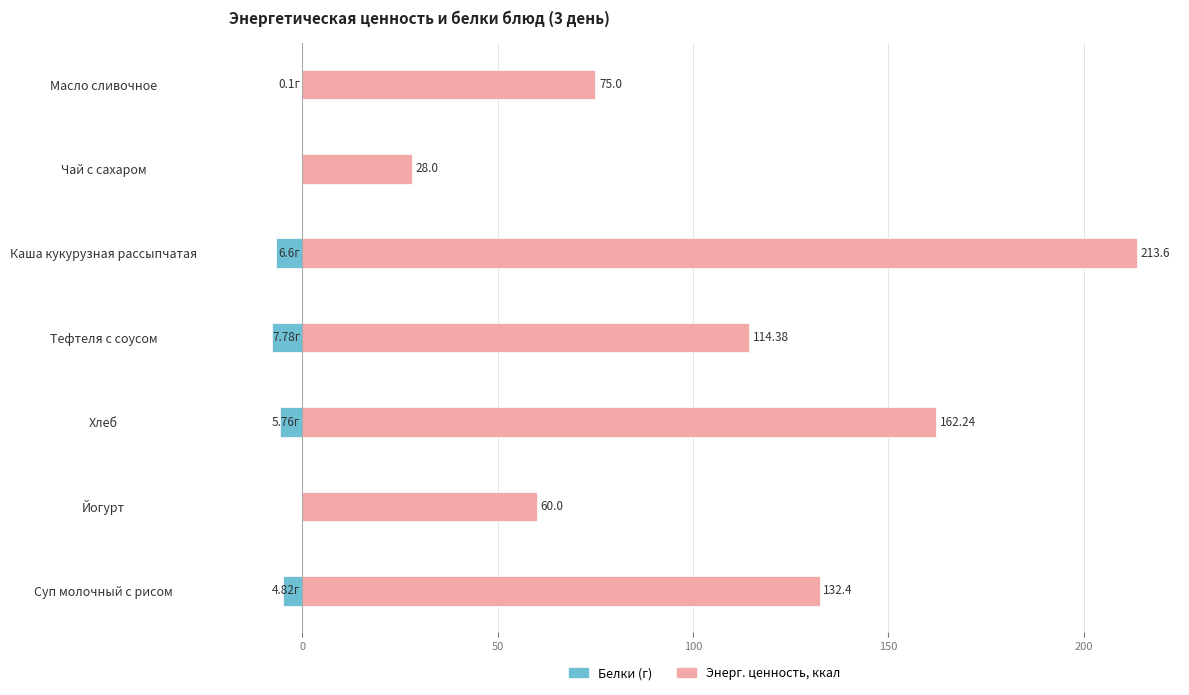

Does the chart contain stacked bars?

No